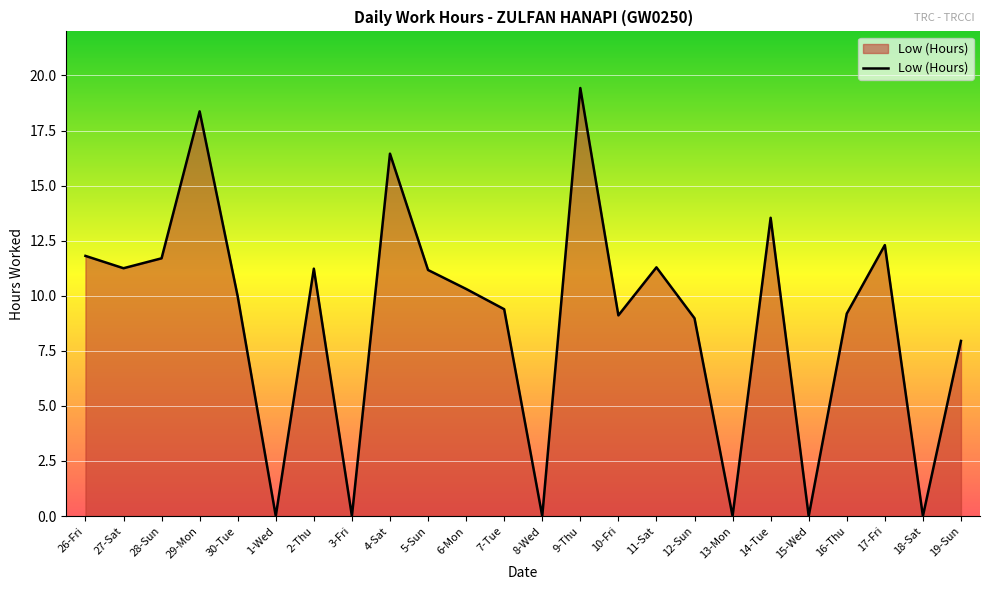

What position from the right is 15-Wed?

5